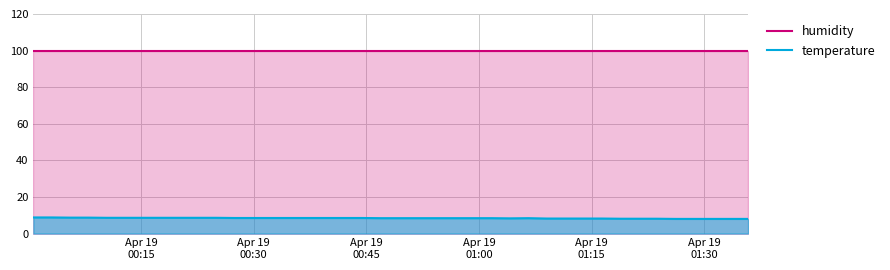

True or false: temperature and humidity cross at least once.

False